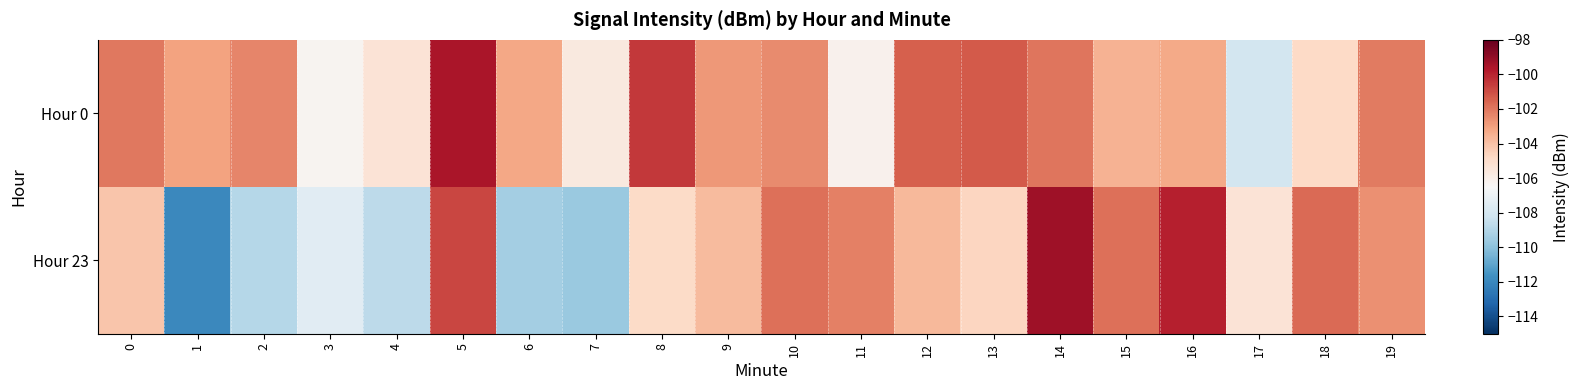

Between 0 and 11, which series saw the biggest shift?

Hour 0